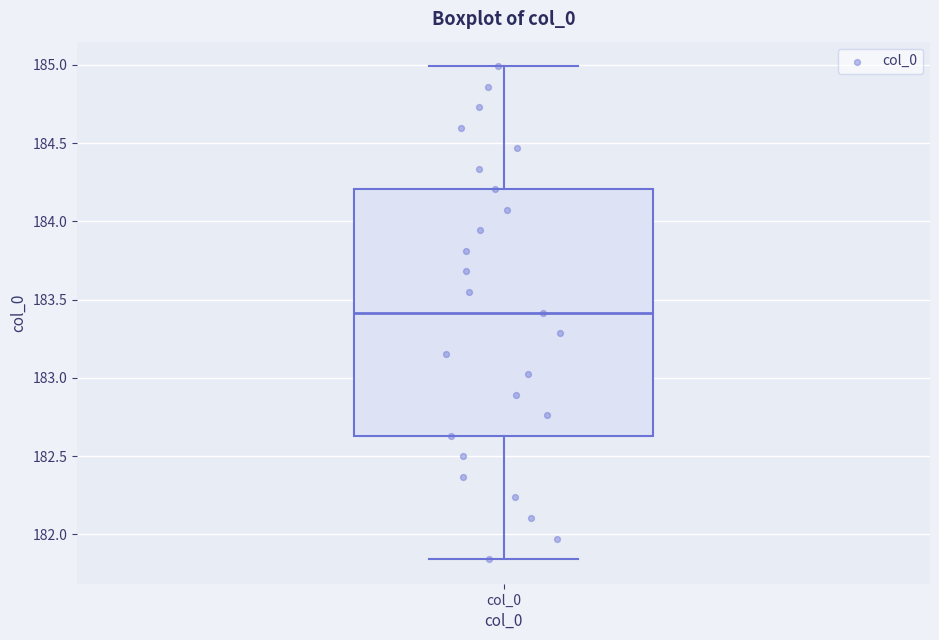

Read this box plot against the y-axis: the position of the median line, the range covered by the box, and the ends of both whiskers. The values are not printed on the chart, so give them approximately, as read against the axis.

median 183.40, box 182.65 to 184.20, whiskers 181.85 to 185.00